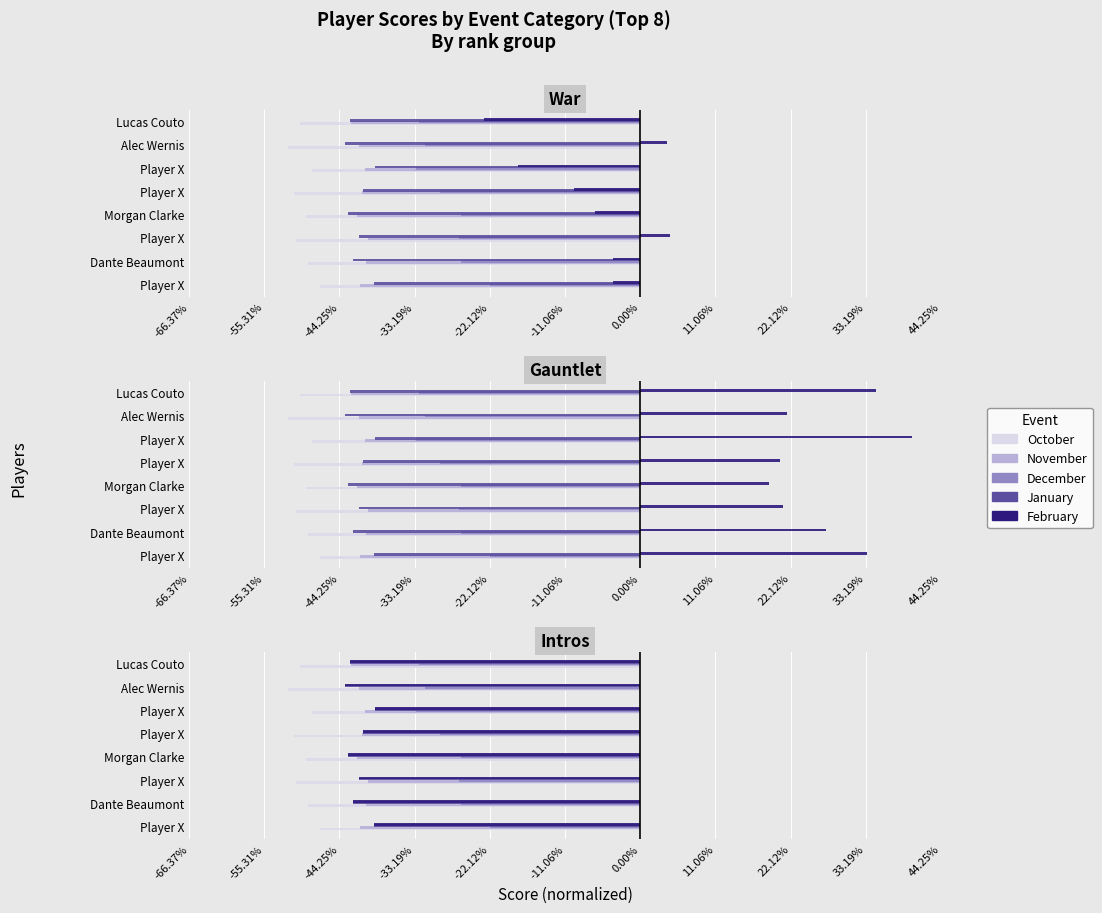

How many negative values does the February series have?

6